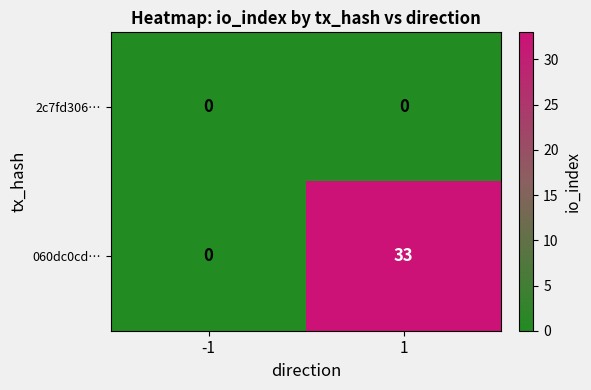

What is the difference between the 060dc0cd… values at 1 and -1?

33